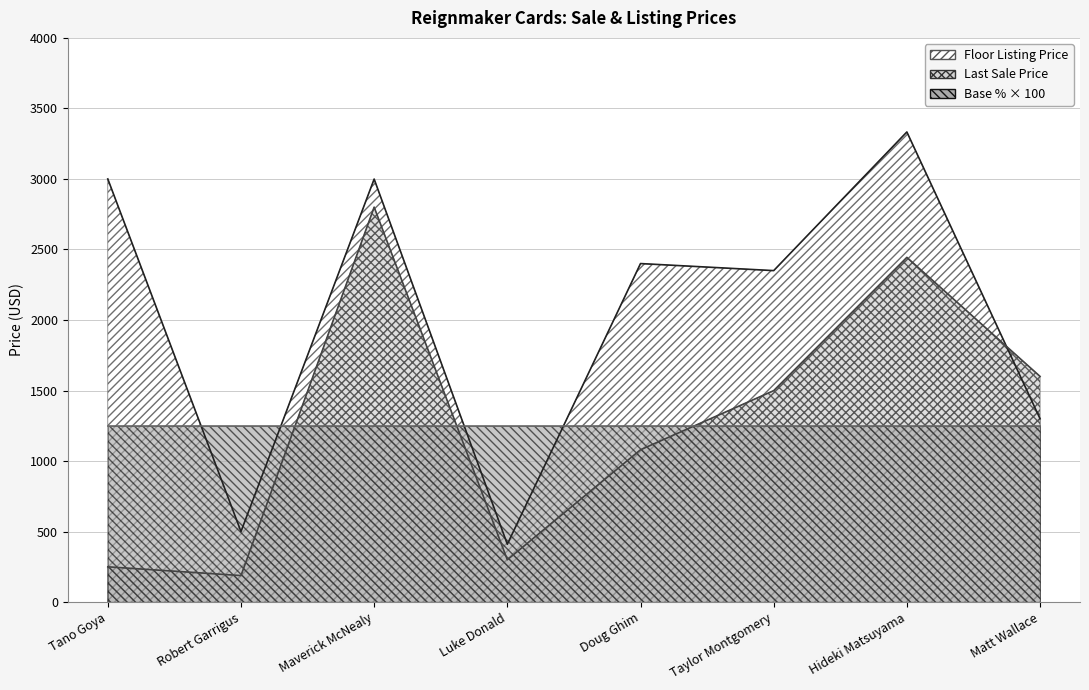

Between Matt Wallace and Robert Garrigus, which is larger?

Matt Wallace